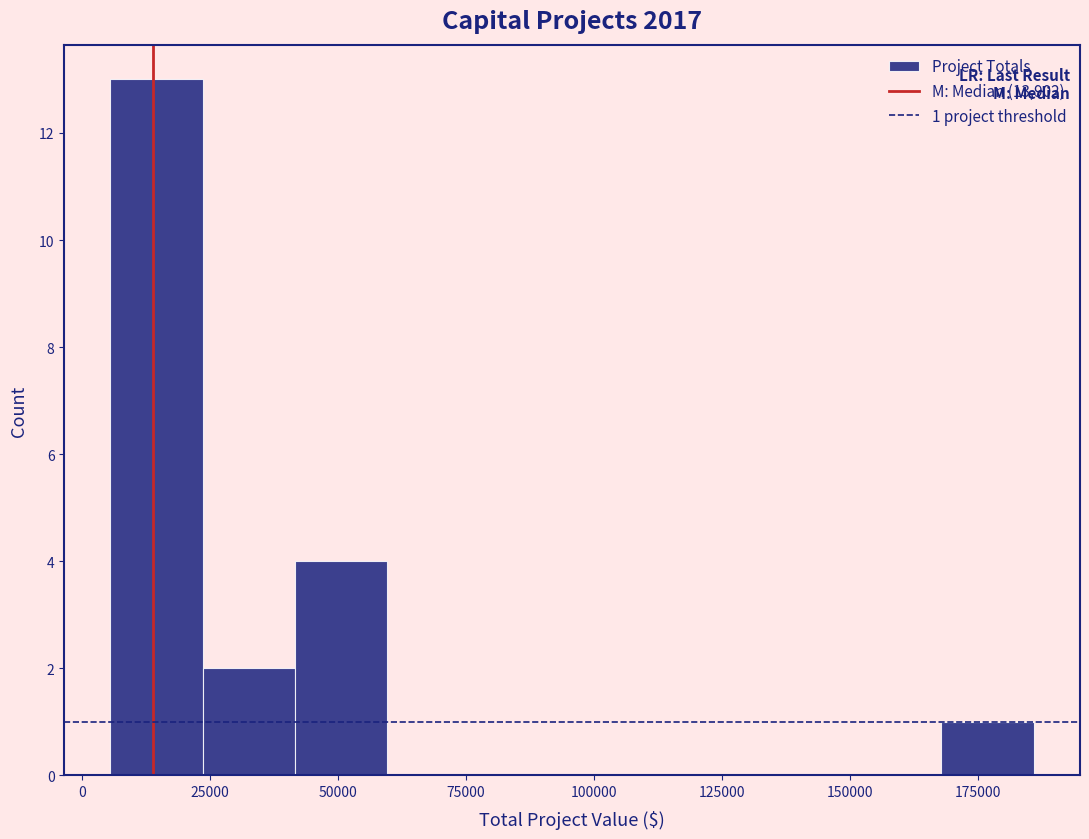

Around what value on the x-axis is the tallest bar? Give the approximate position of its centre, as read against the axis.

15000